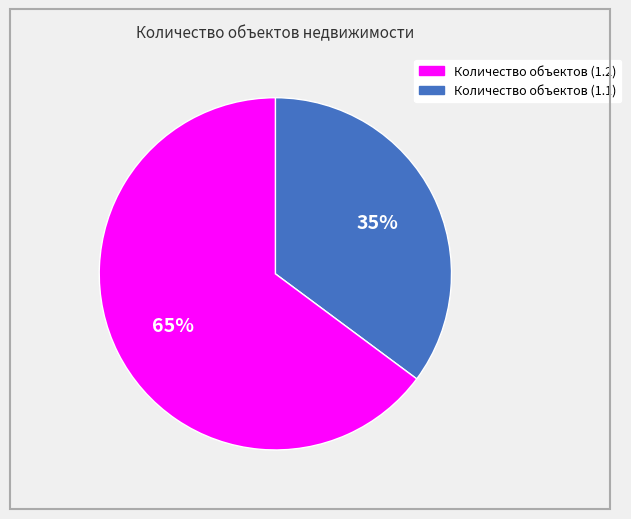

How many slices are in this pie chart?

2